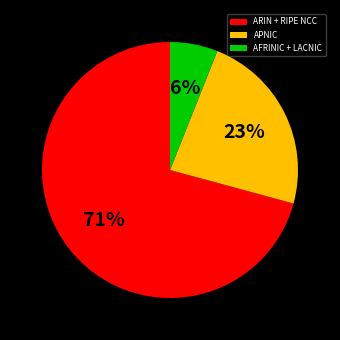

What is the largest slice in the pie chart?

ARIN + RIPE NCC